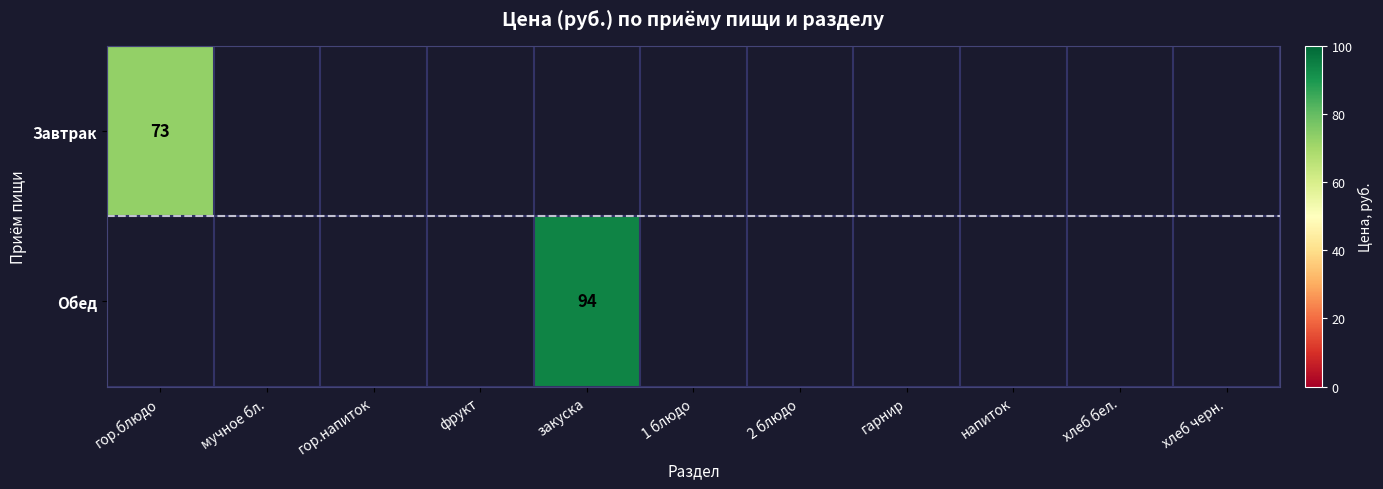

At how many categories does at least one series exceed 88?

1